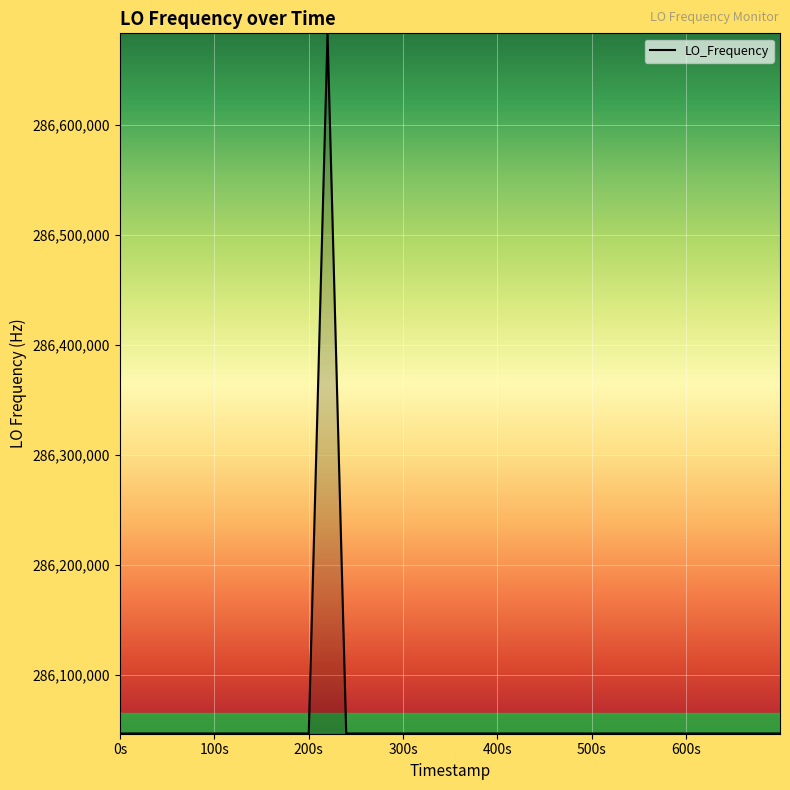

What is the smallest value displayed?

286046998.1